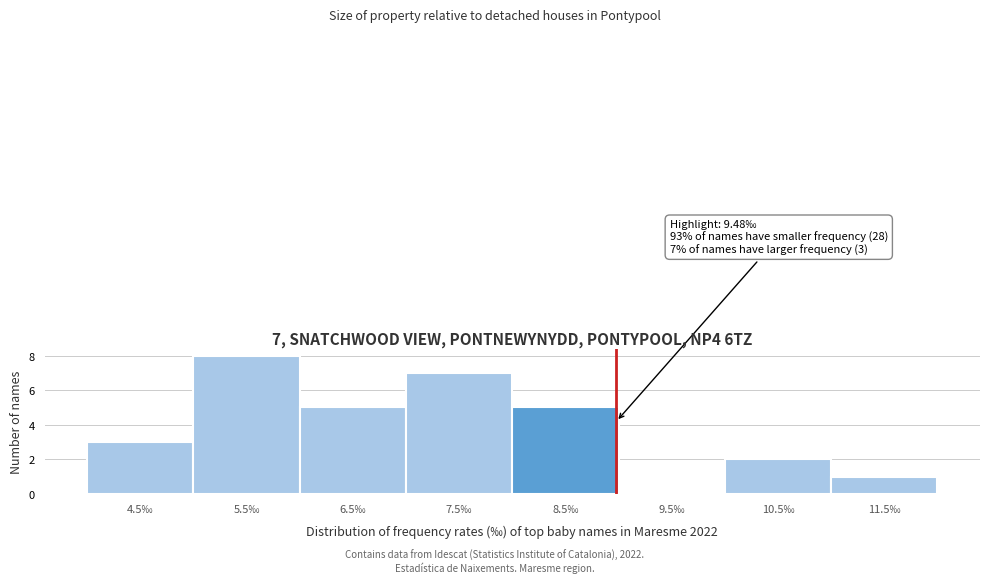

Reading left to right, extract all data points from this chart.

4.5‰=3	5.5‰=8	6.5‰=5	7.5‰=7	8.5‰=5	9.5‰=0	10.5‰=2	11.5‰=1